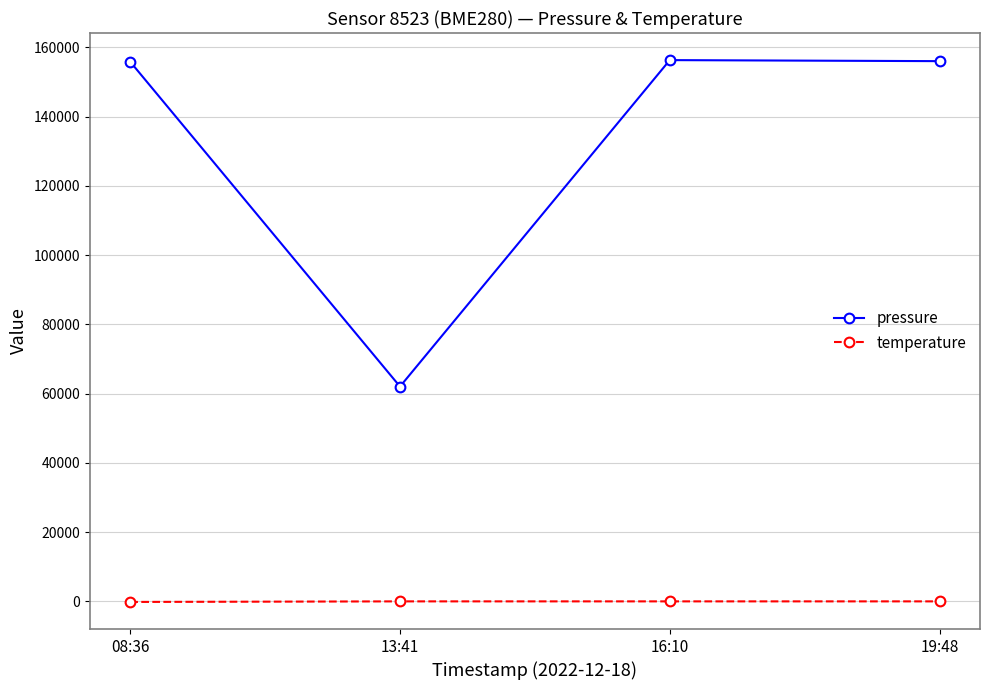

What is the average value of the pressure series?

132567.6